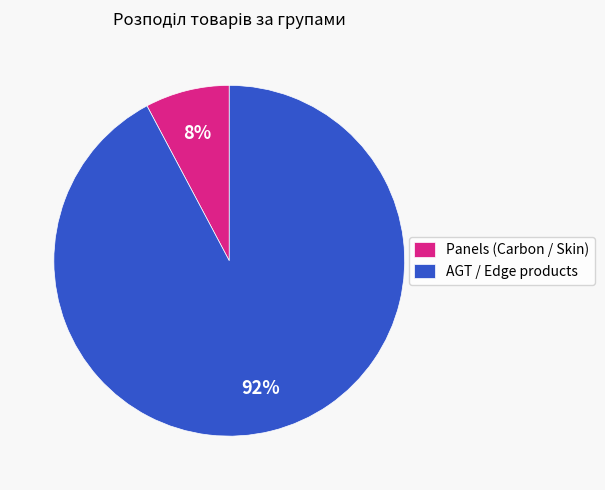

Combined, do AGT / Edge products and Panels (Carbon / Skin) account for over 50%?

Yes